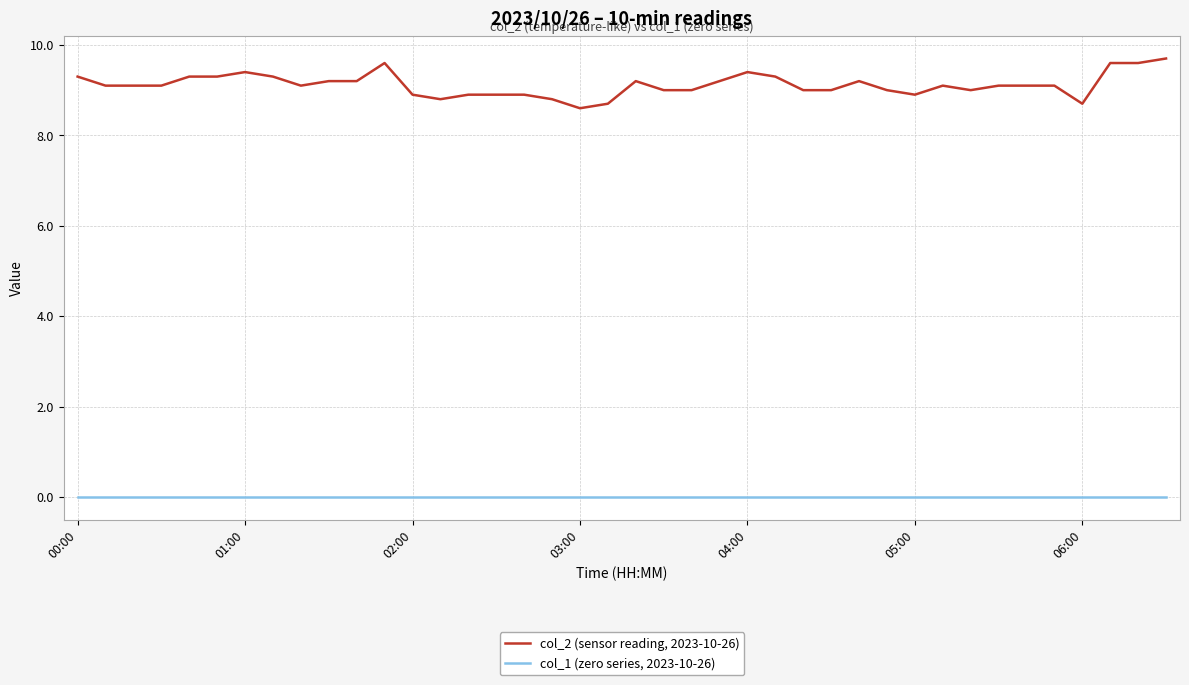

True or false: col_2 (sensor reading, 2023-10-26) and col_1 (zero series, 2023-10-26) cross at least once.

False